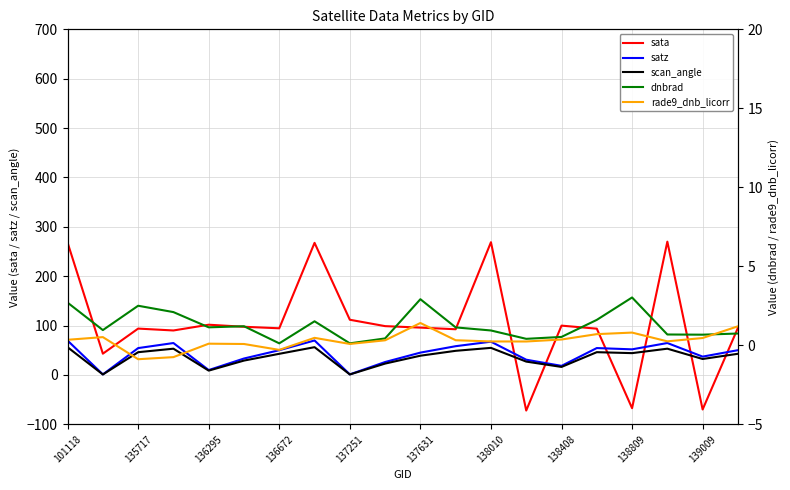

At which category is the sum across all series the highest?

101118